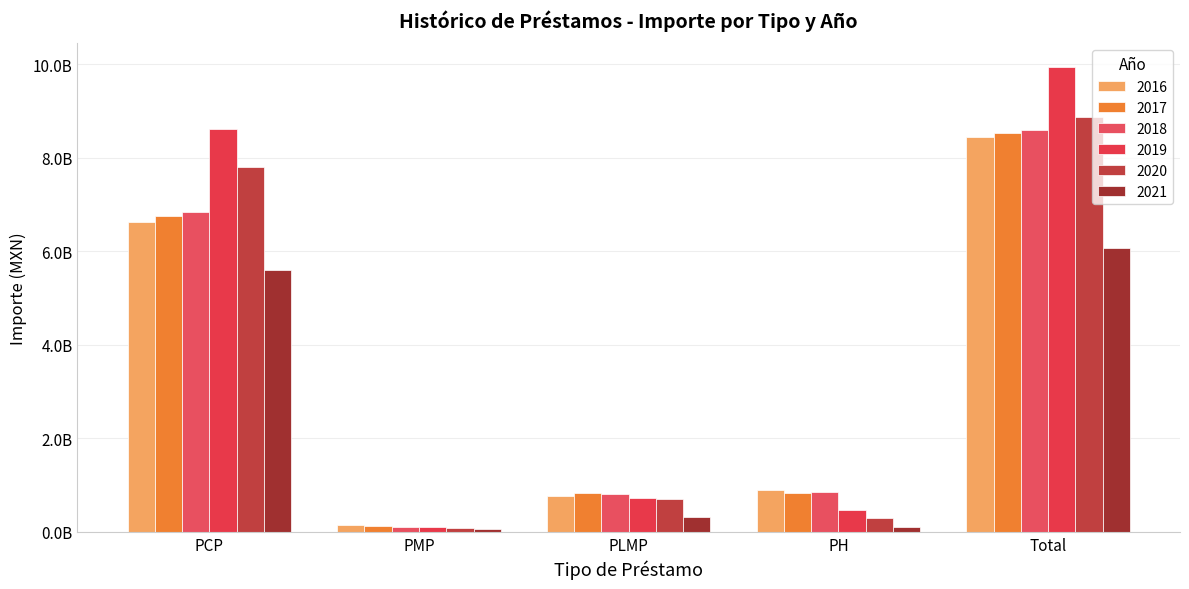

Where does the 2020 series first go above 696923149?

PCP